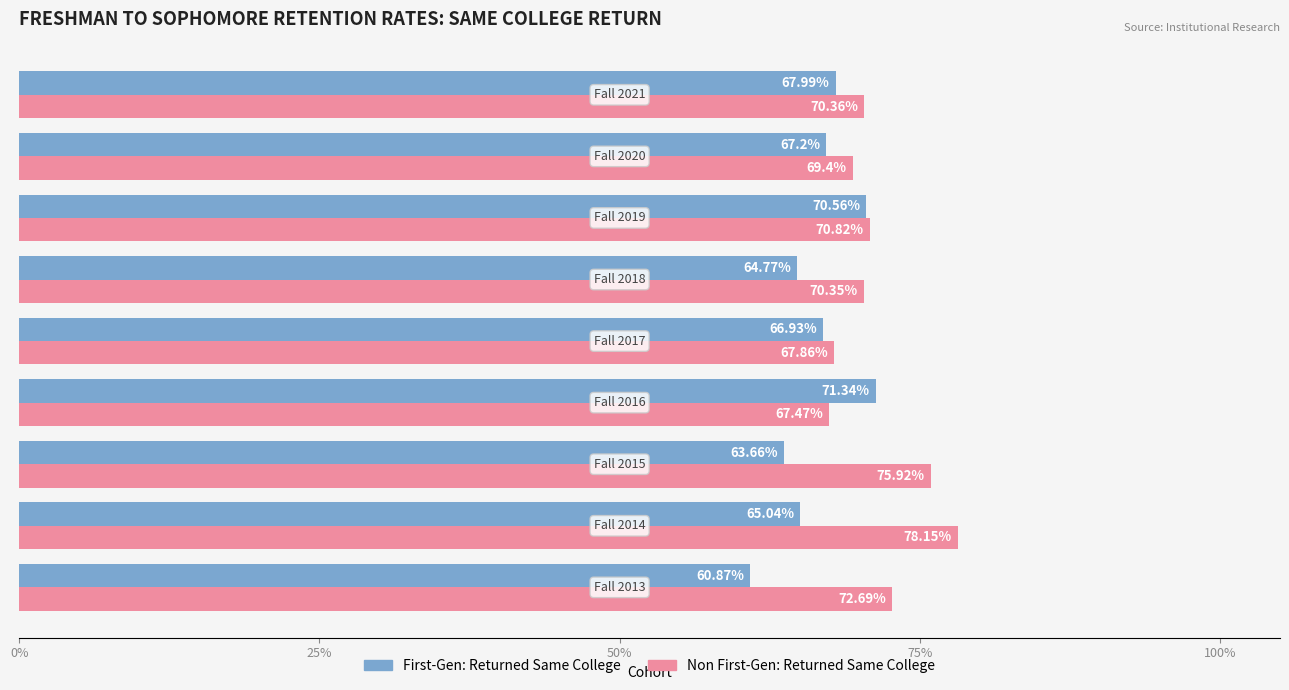

List the series in order of their peak value, lowest first.

First-Gen: Returned Same College, Non First-Gen: Returned Same College